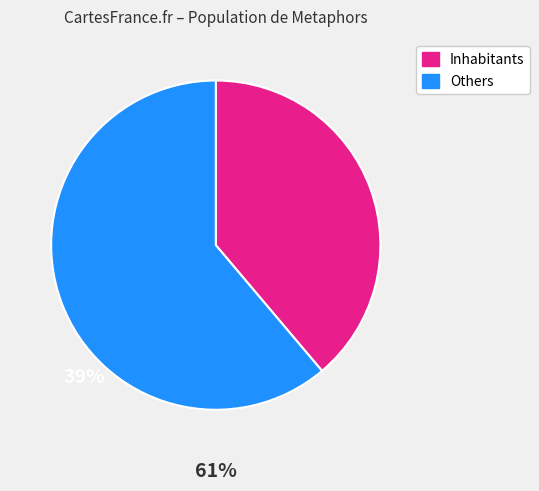

Does any single category account for the majority?

Yes